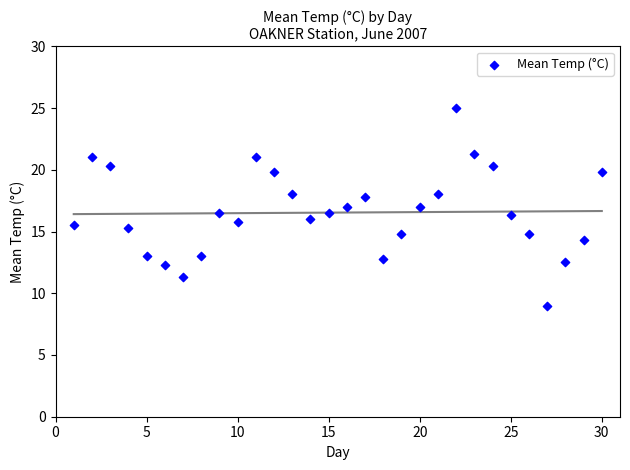

What is the range of Y values (max minus min)?

16.0